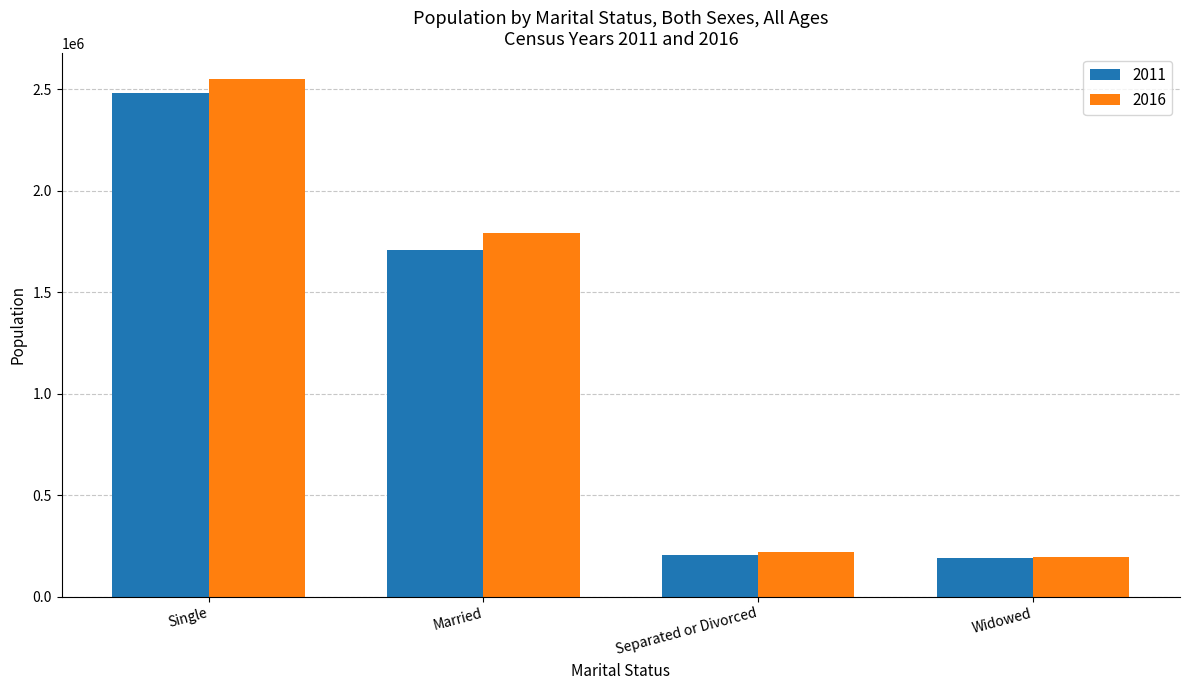

What is the difference between the second highest and minimum values in the 2016 series?

1595924